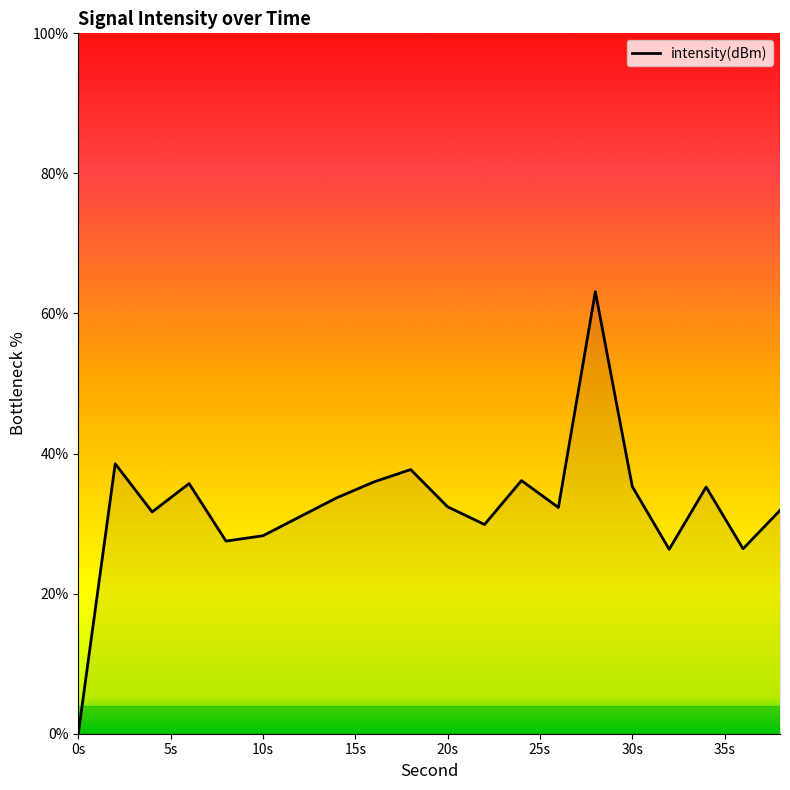

What is the difference between the maximum and minimum values?

63.1